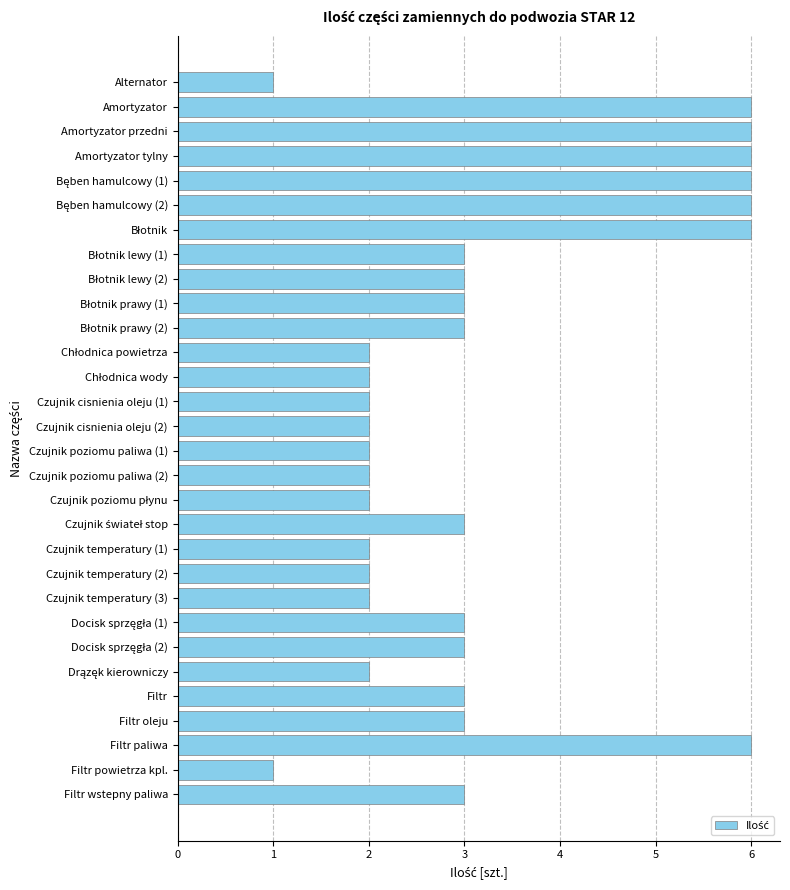

What is the difference between the maximum and minimum values?

5